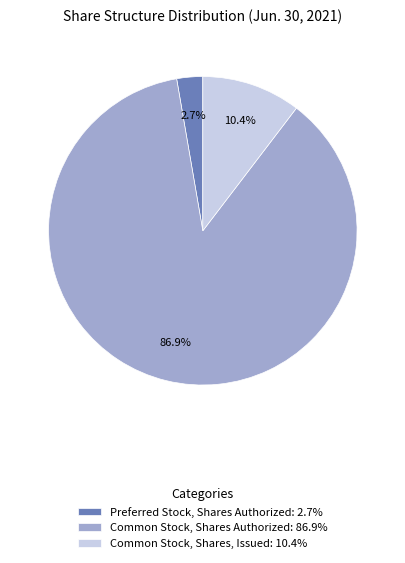

To the nearest percent, what portion does Common Stock, Shares Authorized represent?

87%